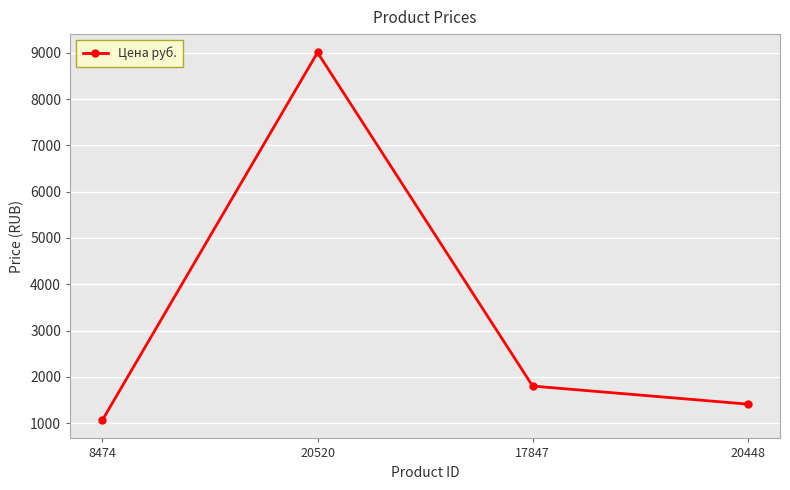

Does the chart display data point markers on the line(s)?

Yes